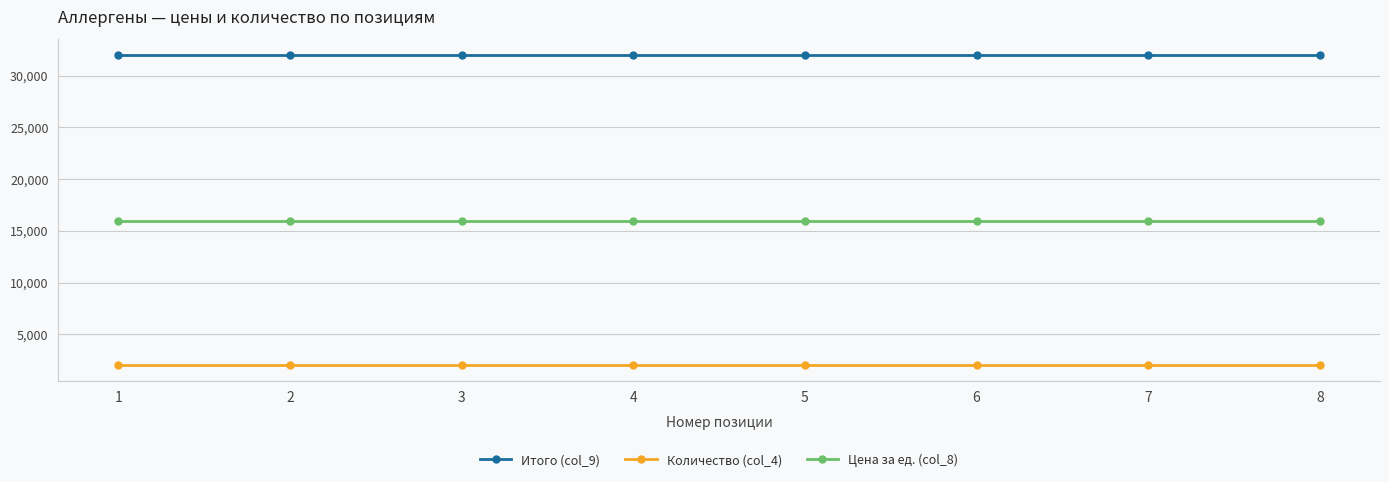

Count the number of data series in this chart.

3